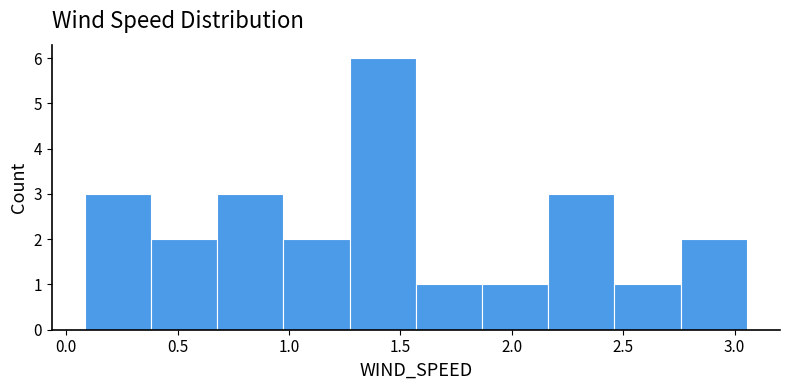

Reading left to right, list every bar in this chart as the range it spans on the x-axis followed by its height. Neither the bar edges nor the heights are printed on the chart, so give them approximately, as read against the axes.

0.10 to 0.40: 3
0.40 to 0.70: 2
0.70 to 1.00: 3
1.00 to 1.25: 2
1.25 to 1.55: 6
1.55 to 1.85: 1
1.85 to 2.15: 1
2.15 to 2.45: 3
2.45 to 2.75: 1
2.75 to 3.05: 2